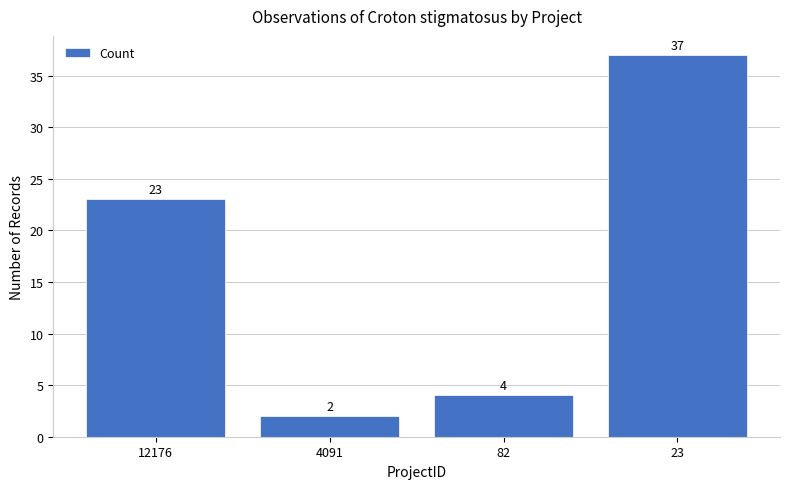

What is the value of the 3rd bar from the left?

4